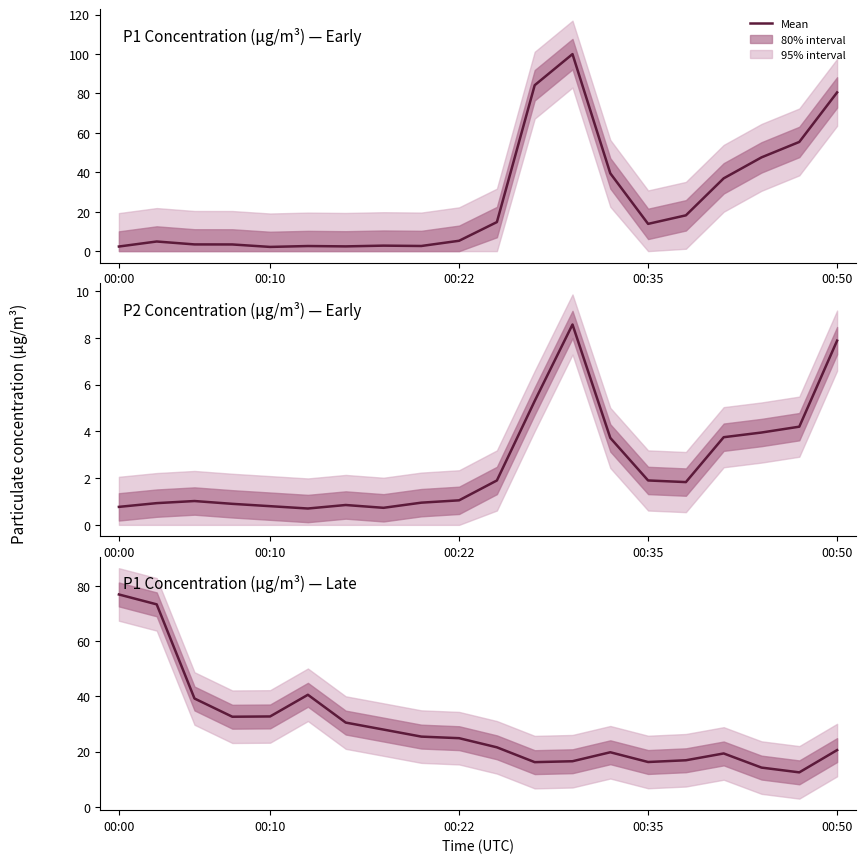

Between 00:50 and 8, which is larger?

8